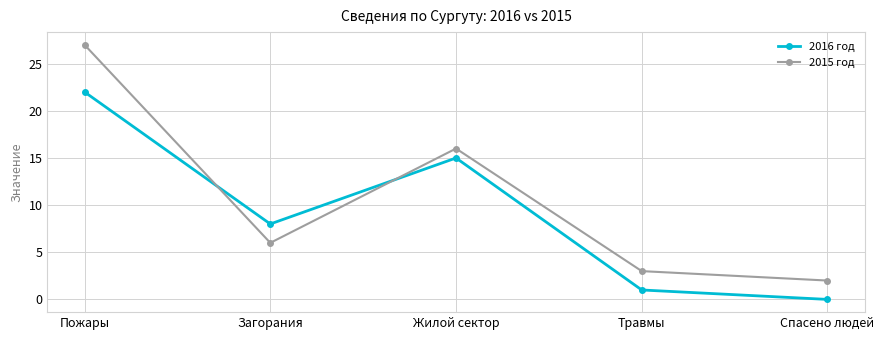

Where does the 2016 год series first go above 8?

Пожары